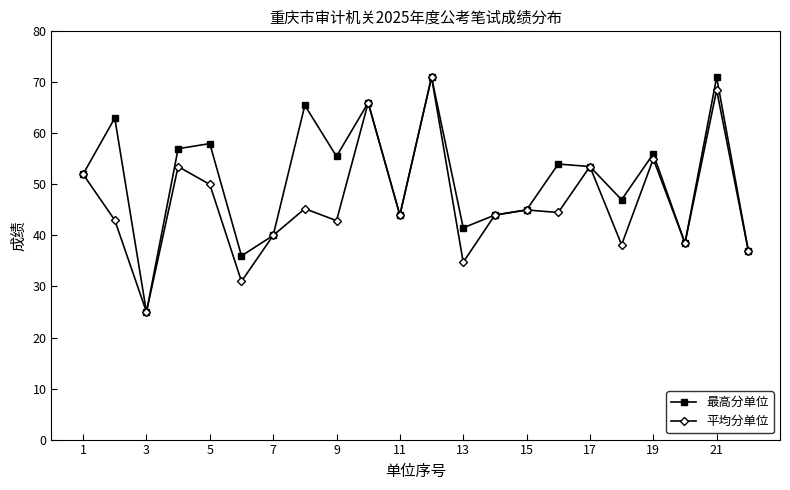

Which series has the largest total across all categories?

最高分单位